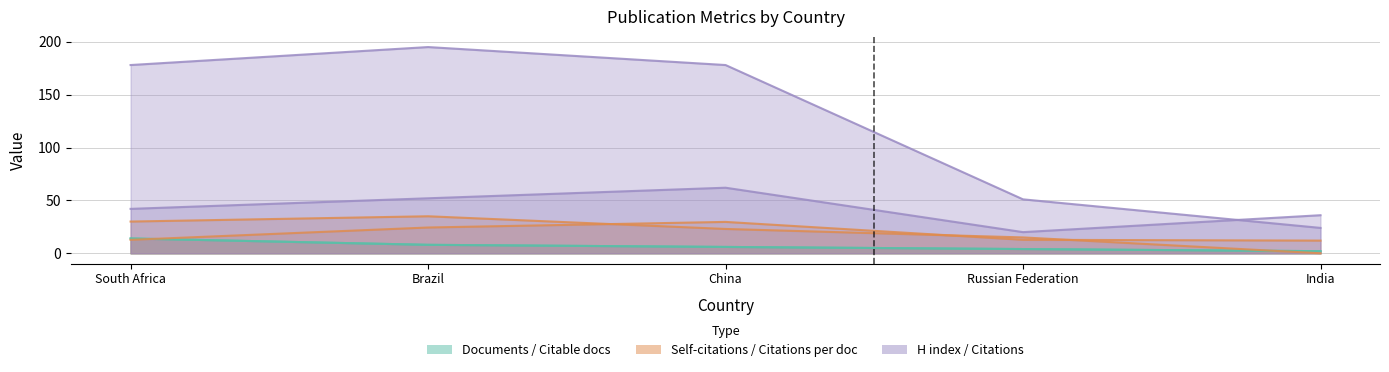

What is the difference between the highest and lowest values at South Africa?

165.3